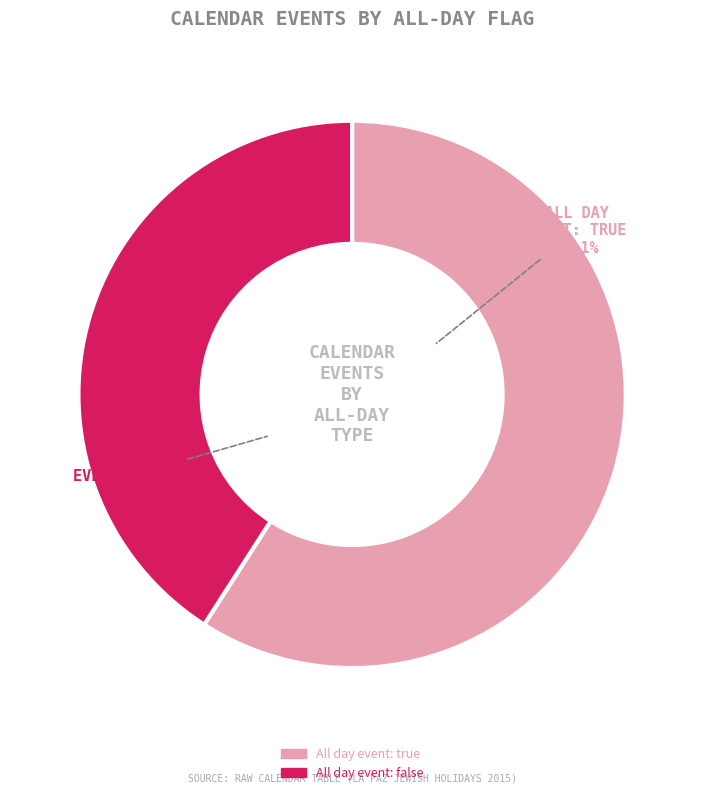

To the nearest percent, what is the difference between the All day event: false and All day event: true slice percentages?

18%